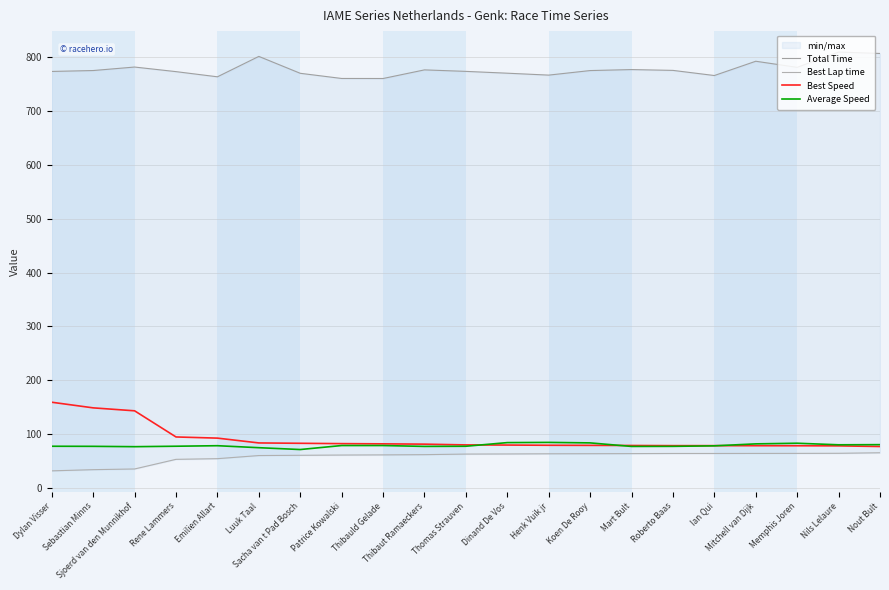

Count the number of categories in the chart.

21